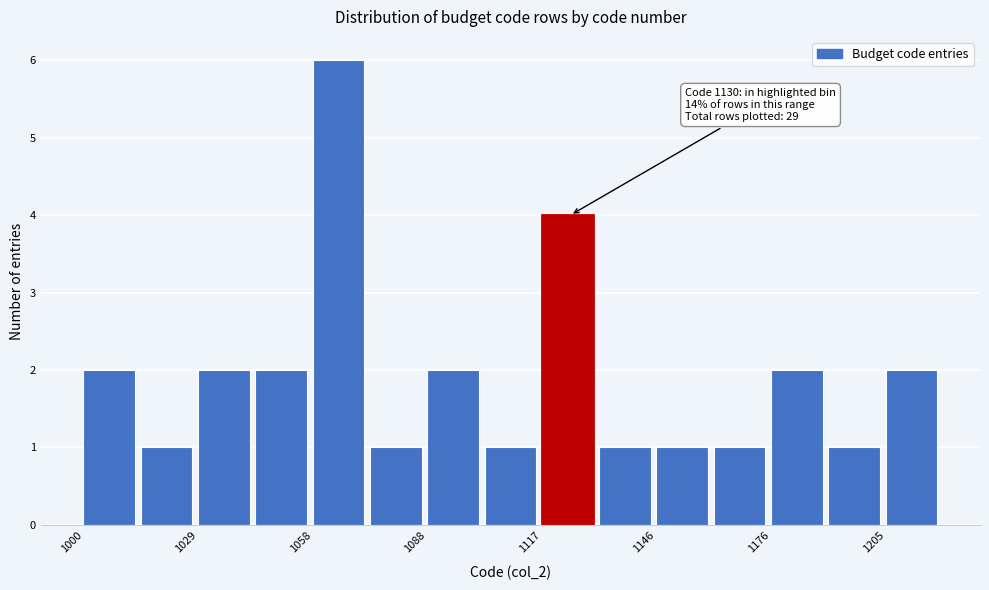

Read against the x-axis, roughly where is the centre of the tallest bar?

1065